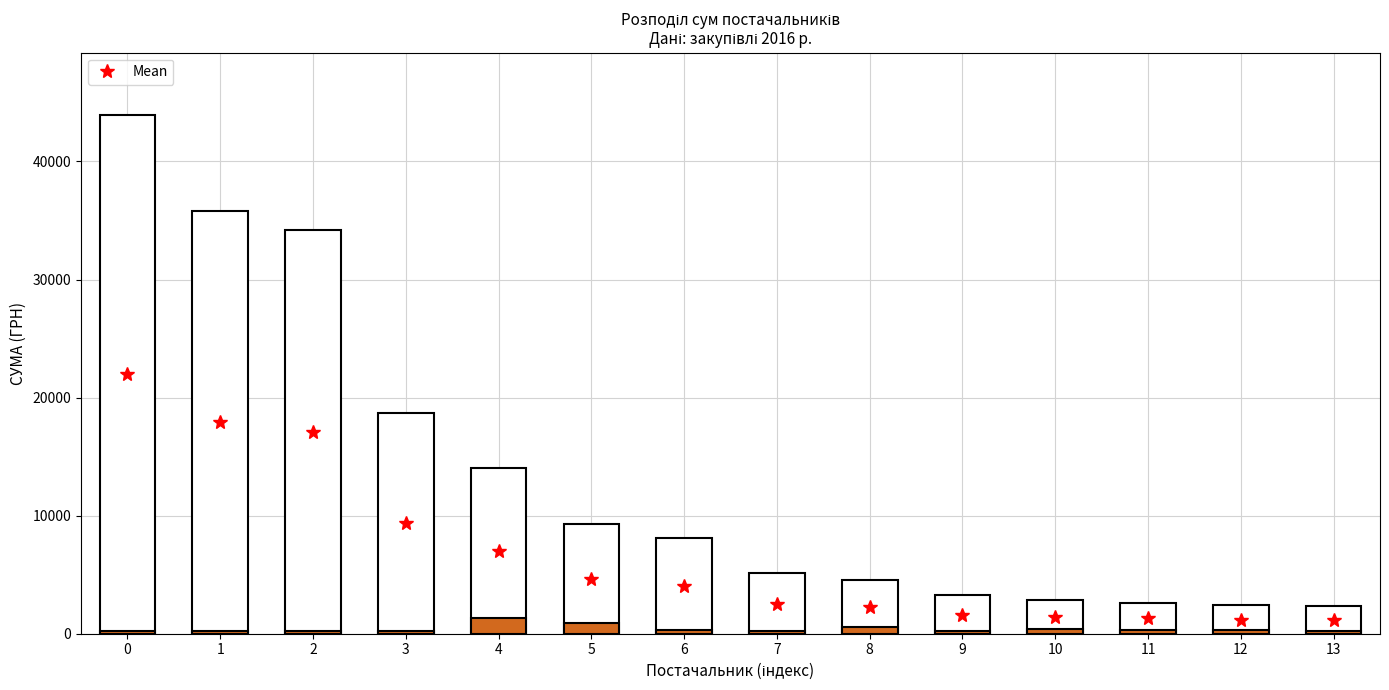

Reading left to right, extract all data points from this chart.

43943.4	35840.0	34208.0	18675.0	14043.0	9290.0	8104.0	5112.0	4572.0	3256.0	2858.0	2615.0	2400.0	2314.0